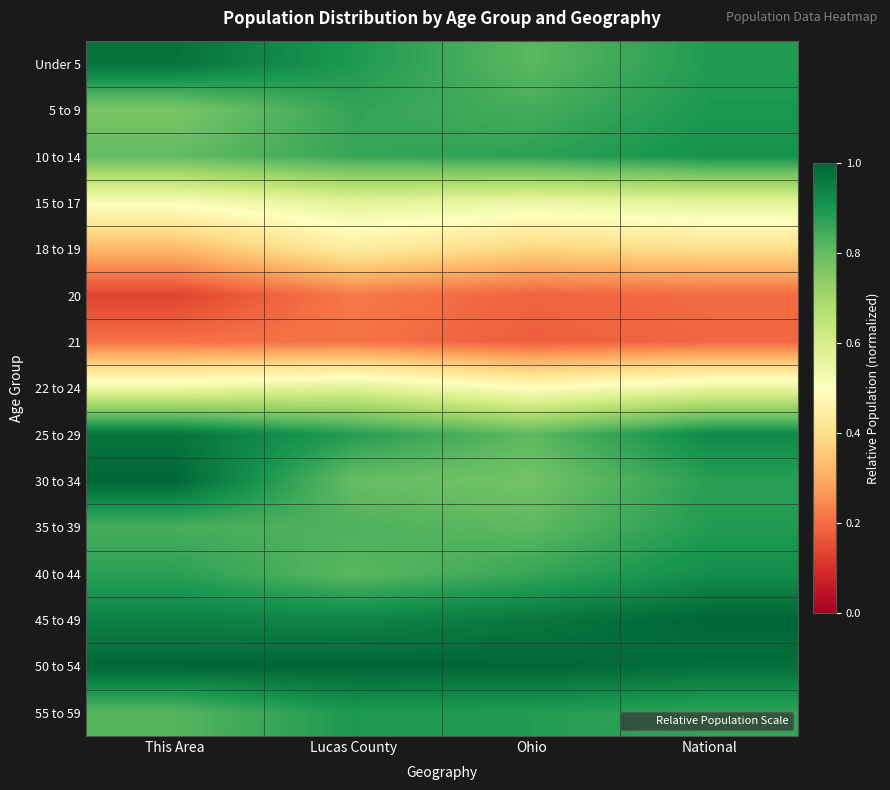

At Ohio, list the series in order from largest to smallest.

50 to 54, 45 to 49, 55 to 59, 10 to 14, 40 to 44, 5 to 9, Under 5, 25 to 29, 35 to 39, 30 to 34, 15 to 17, 22 to 24, 18 to 19, 20, 21